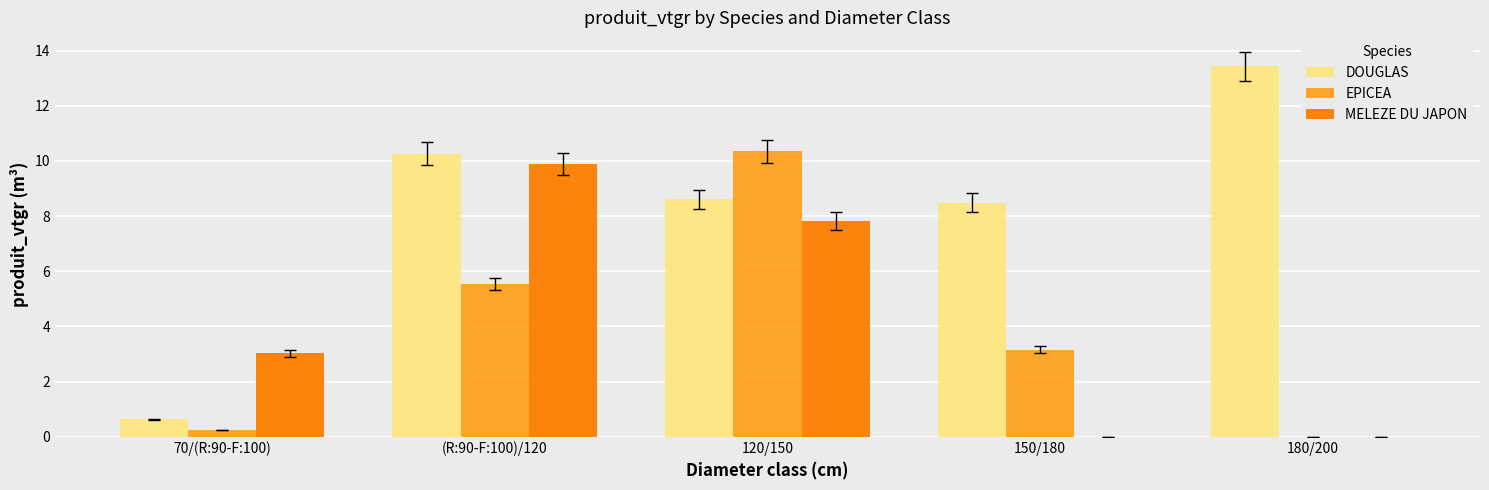

Read the DOUGLAS value at 150/180.

8.5